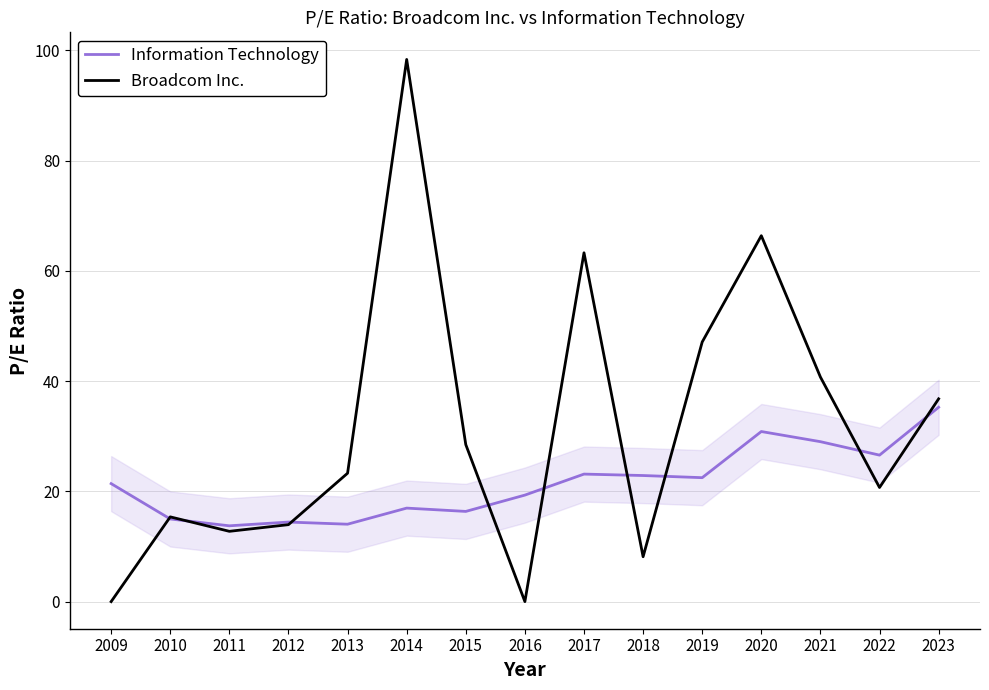

Is it true that Information Technology equals 14.4 at 2012?

True